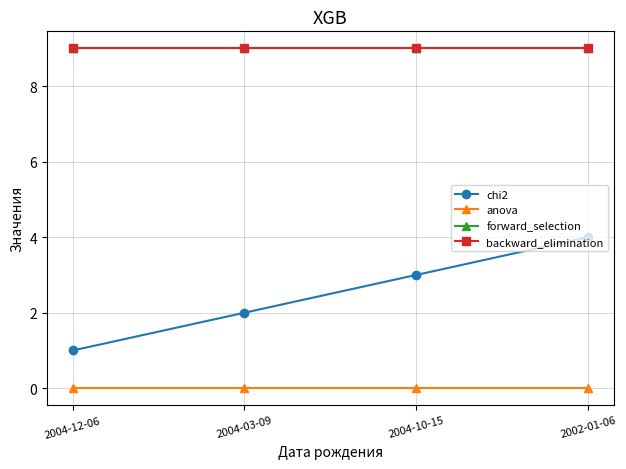

What is the label of the 4th point from the right?

2004-12-06